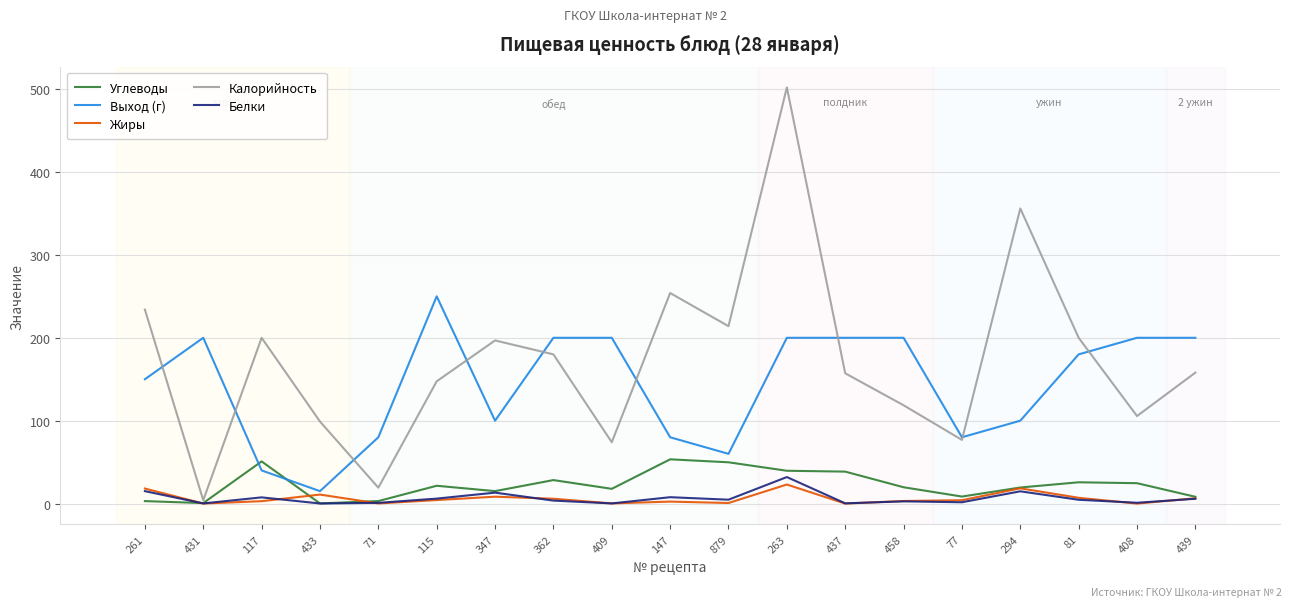

Is it true that Выход (г) equals 80.0 at 71?

True